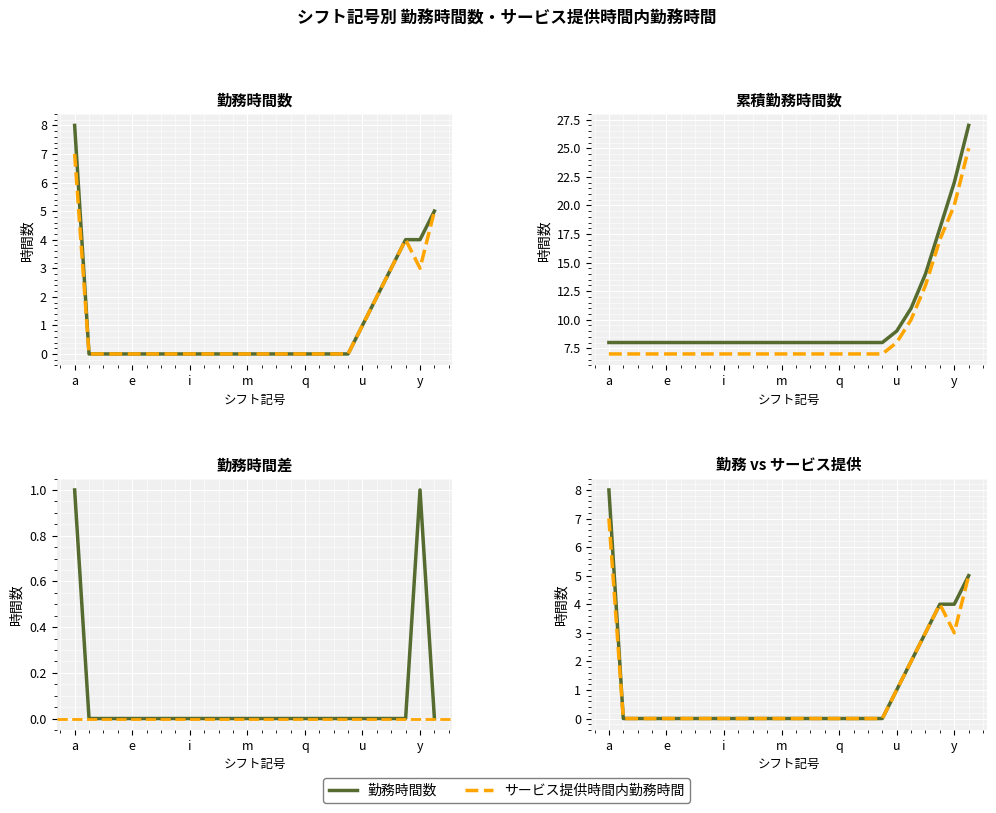

Is the value of サービス提供時間内勤務時間 at p greater than the value of 勤務時間数 at z?

No